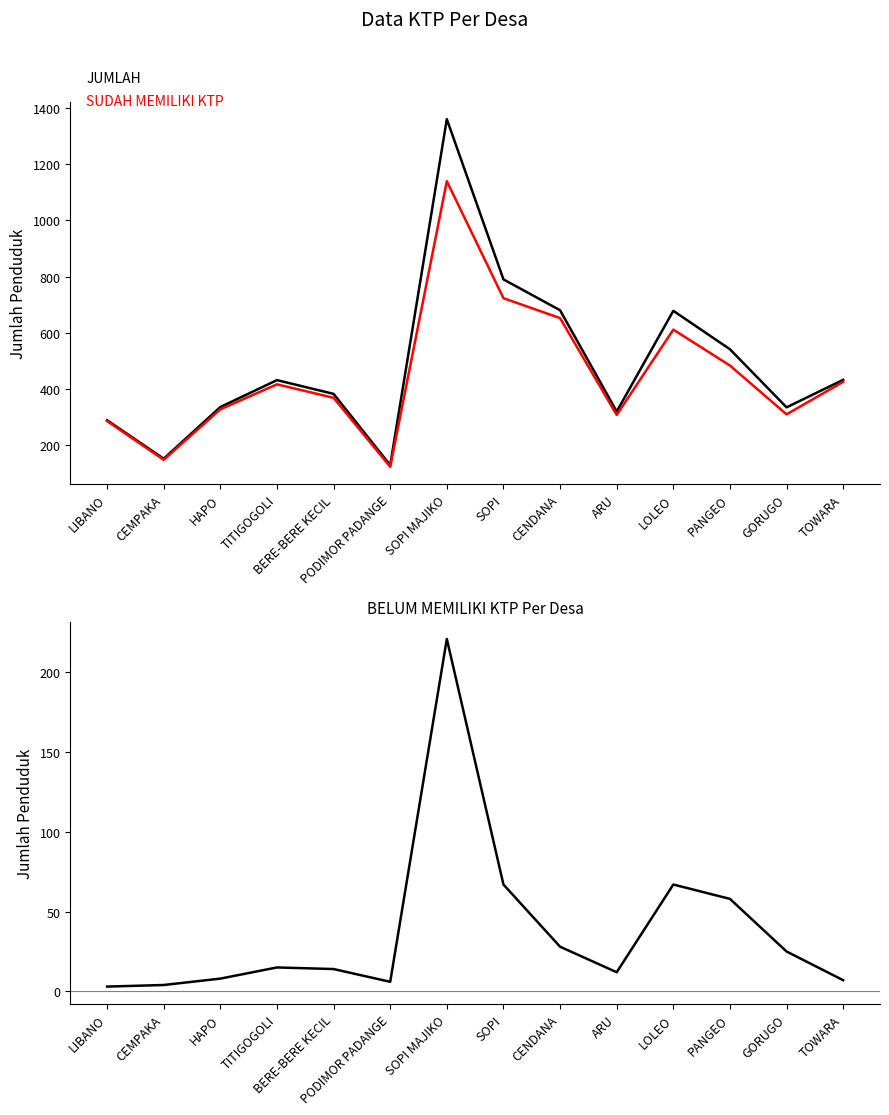

At which category does BELUM MEMILIKI KTP reach its first local peak?

TITIGOGOLI